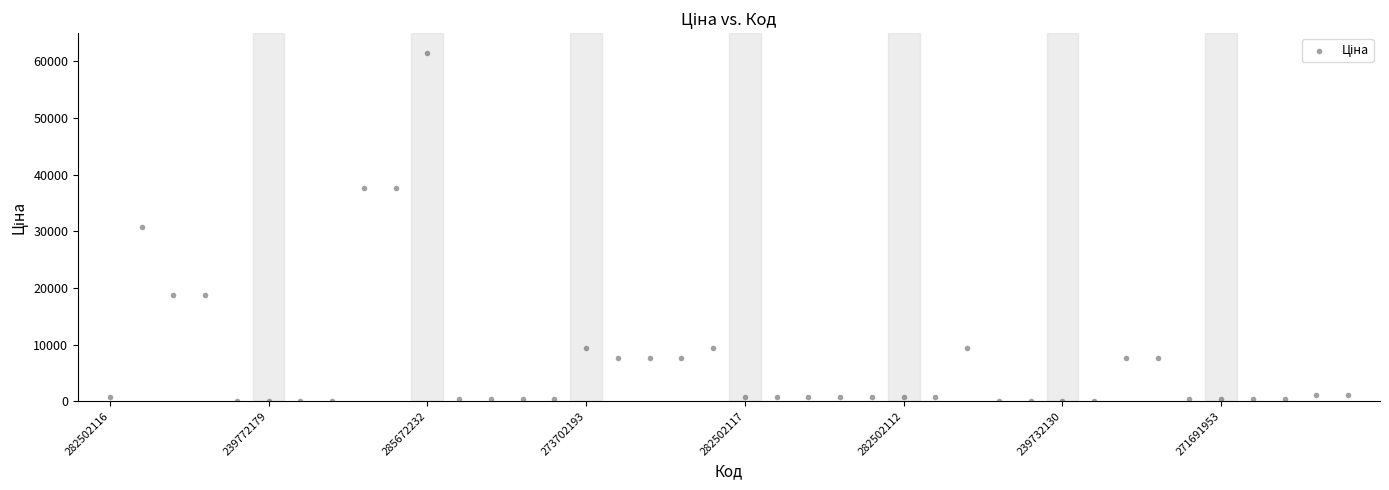

What is the range of Y values (max minus min)?

61377.2